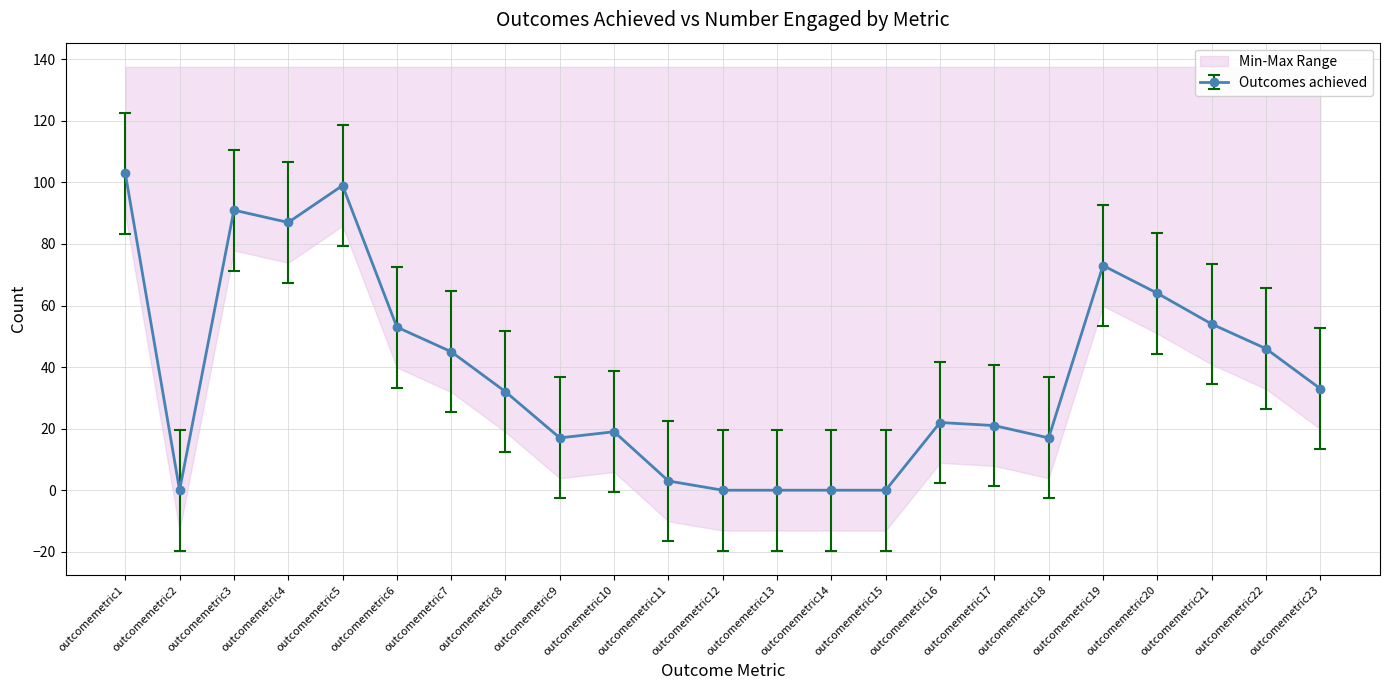

How many points are higher than both their immediate neighbors (excluding endpoints)?

5